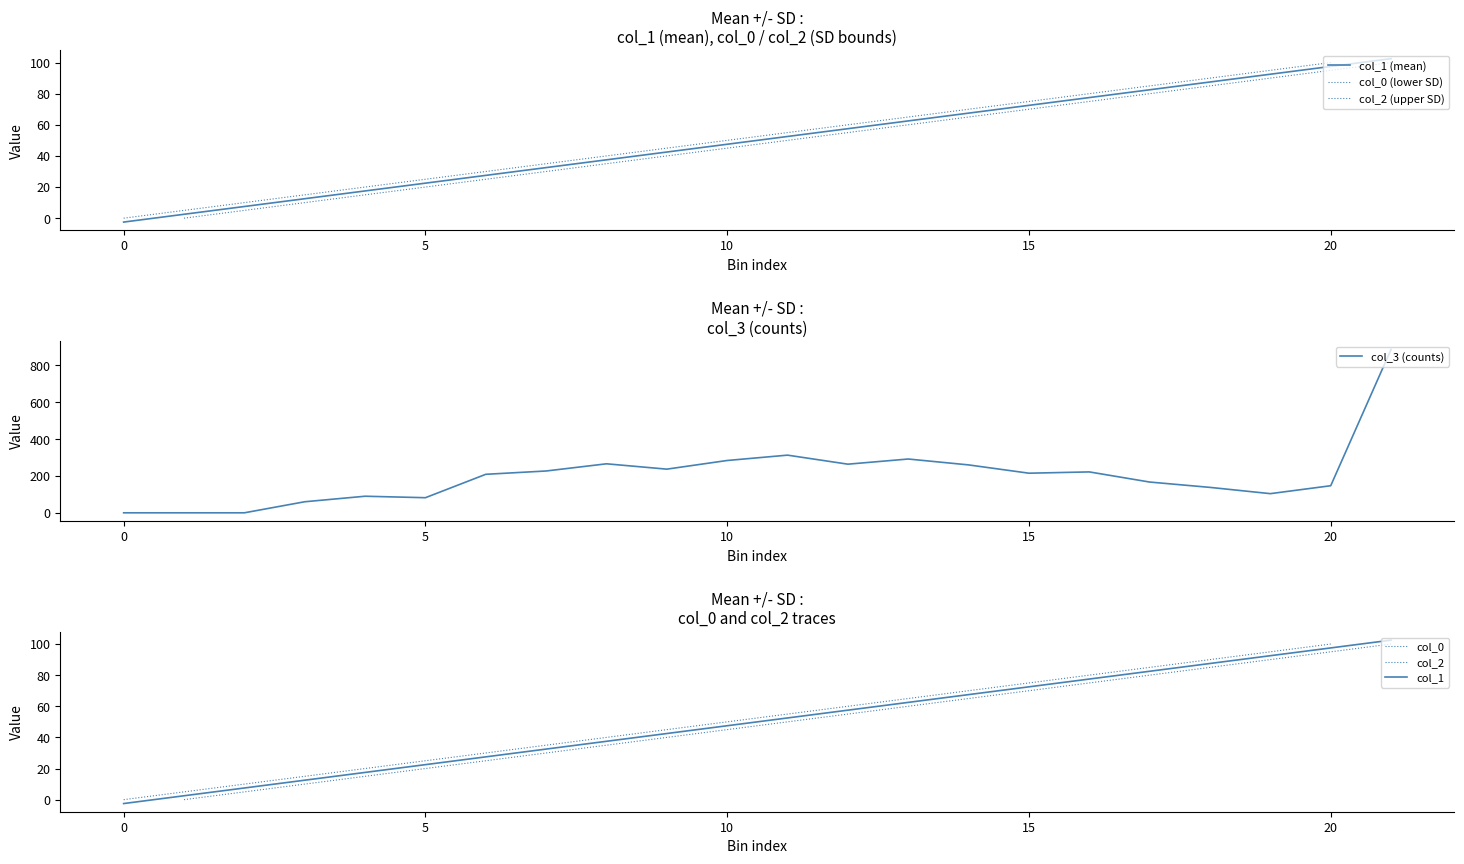

How many negative values does the col_1 series have?

1